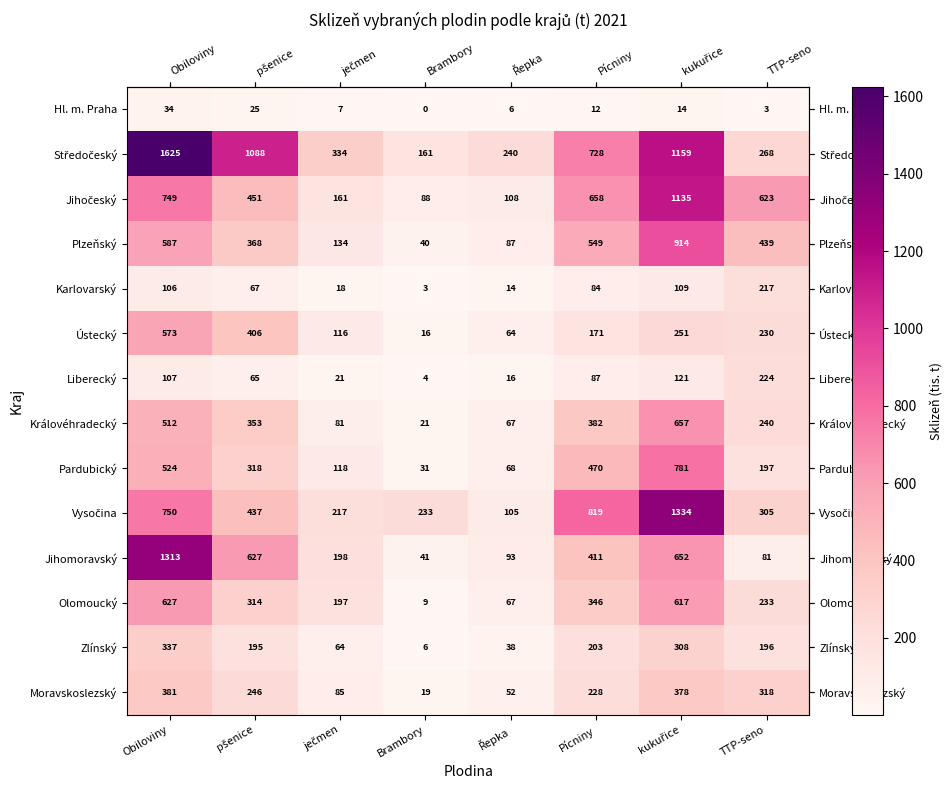

The Ústecký series shows 230 at TTP-seno. True or false?

True